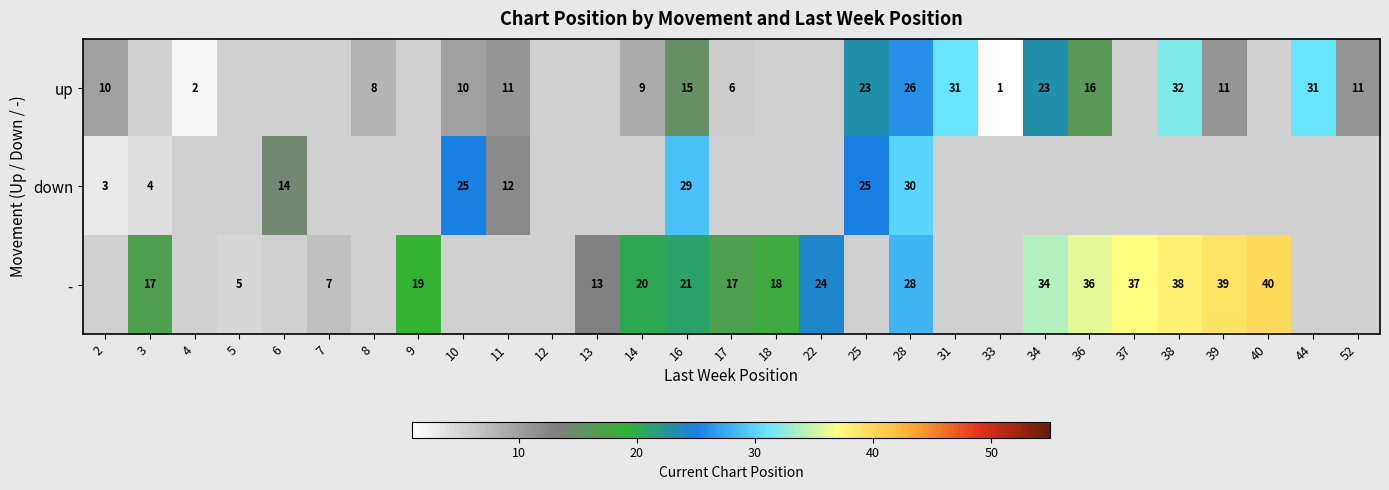

Which label corresponds to the largest value in the chart?

40